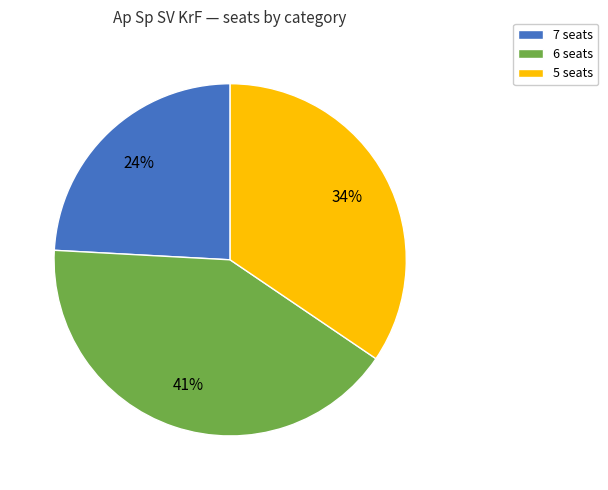

Which category has the smallest portion of the pie?

7 seats